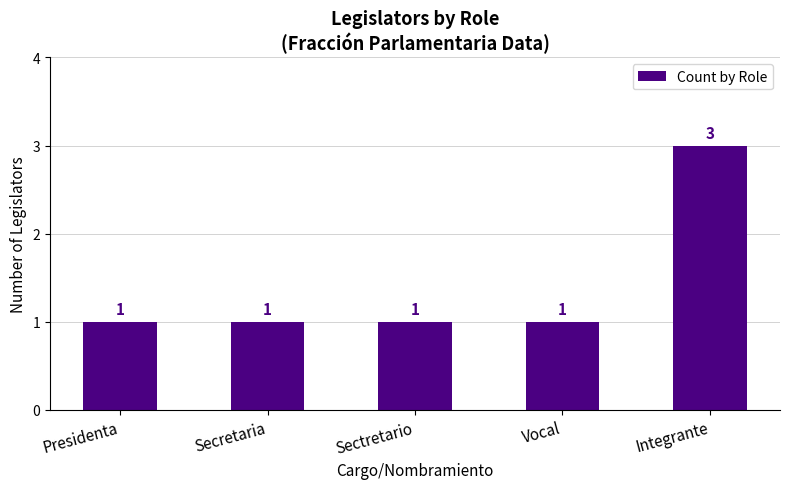

Read the value at Vocal.

1